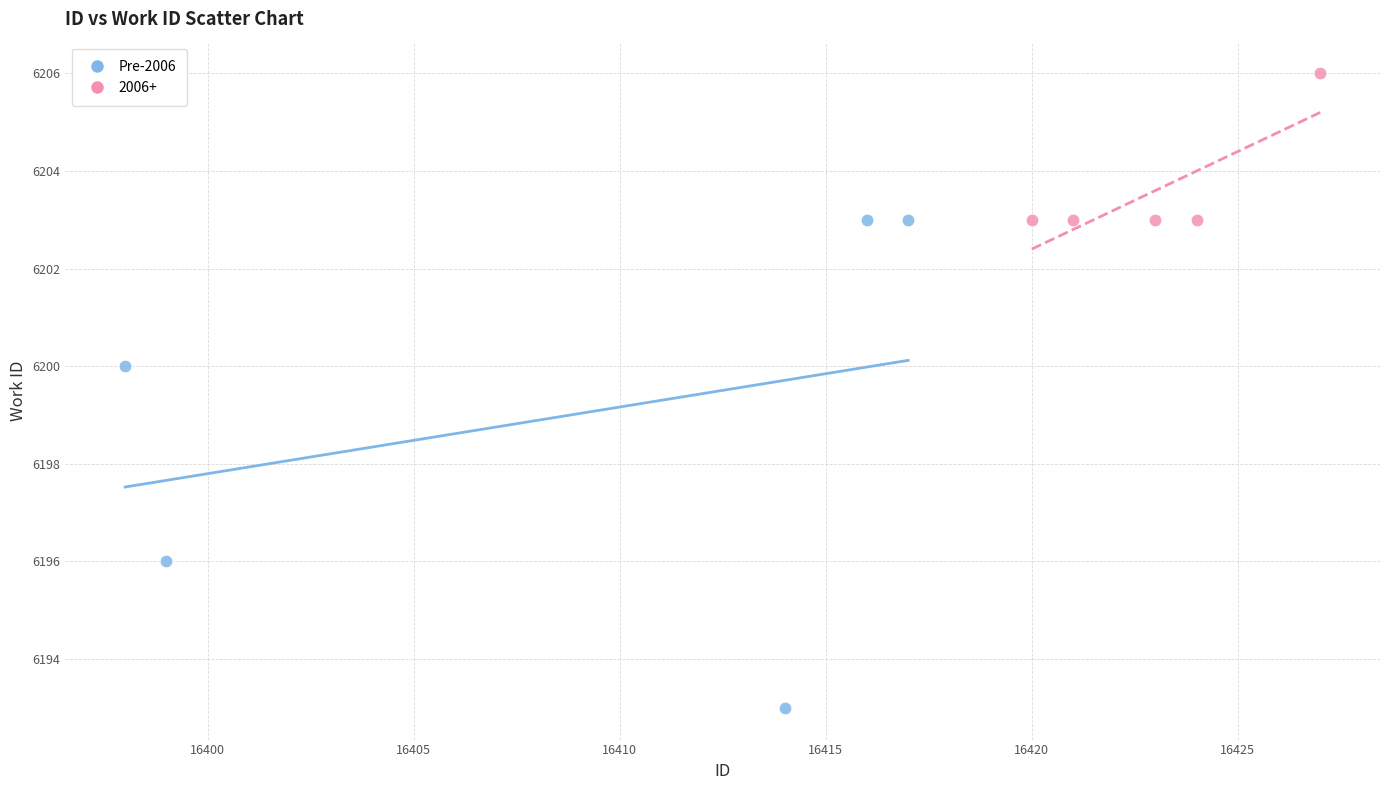

Which series reaches the minimum Y coordinate?

Pre-2006